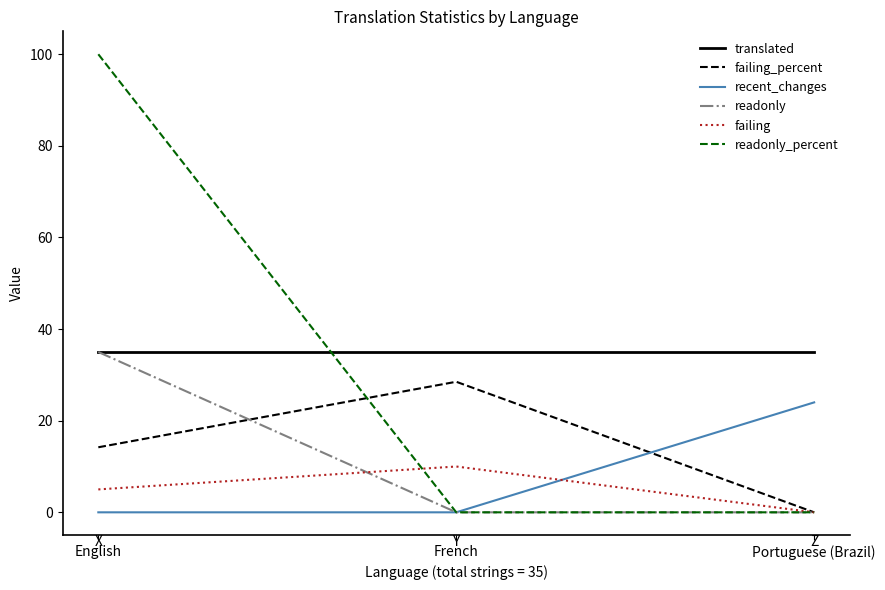

Is the value of readonly_percent at Portuguese (Brazil) greater than the value of failing at English?

No